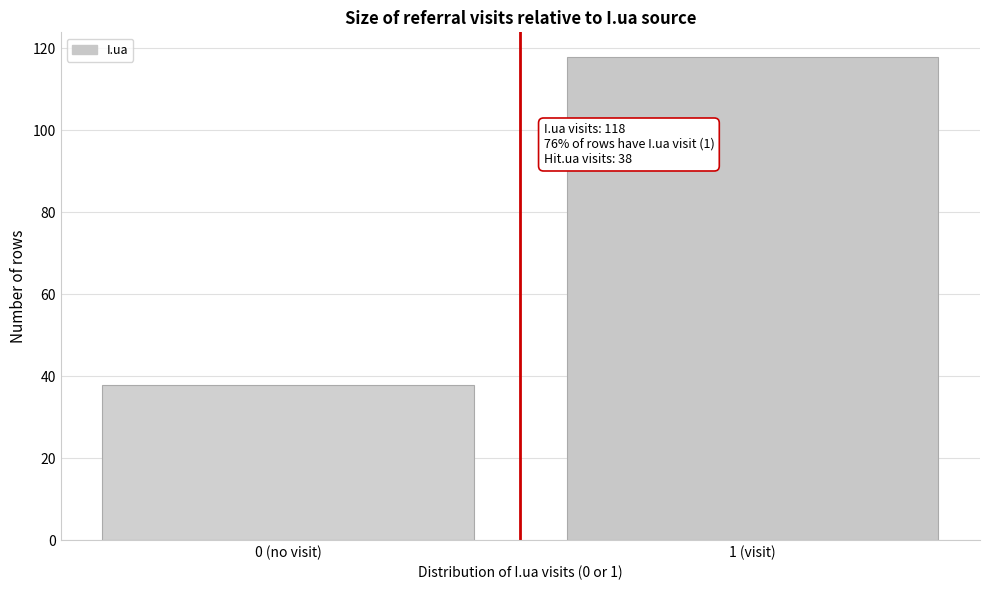

Reading left to right, extract all data points from this chart.

0 (no visit)=38	1 (visit)=118